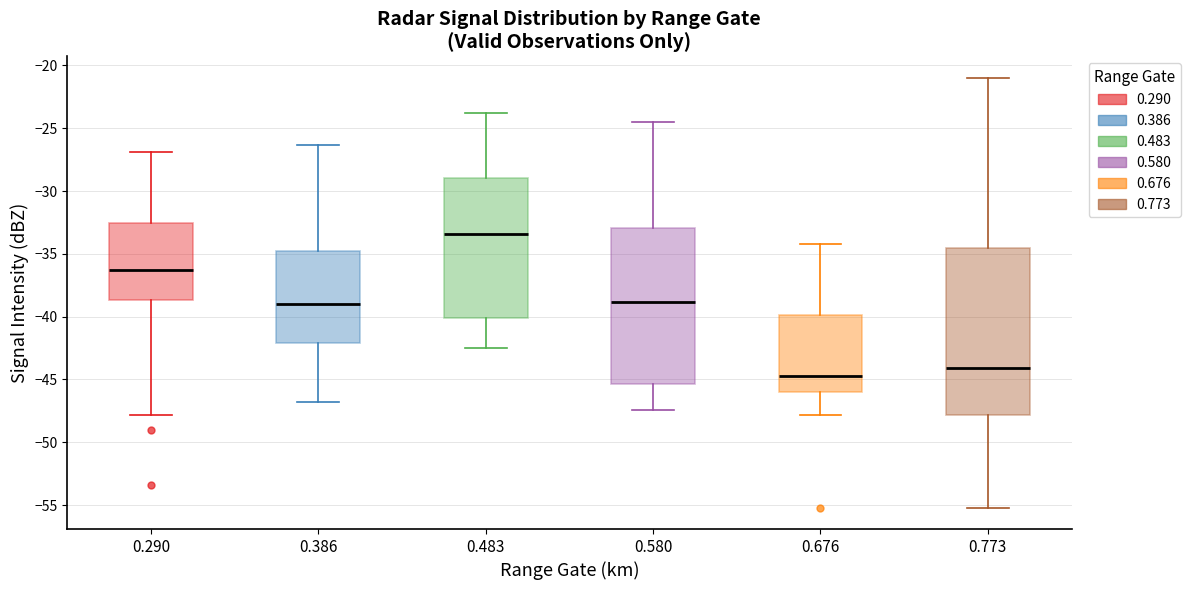

Reading left to right, read every box against the y-axis: the position of its median line, the range the box covers, and the ends of its whiskers. The values are not printed on the chart, so give them approximately, as read against the axis.

0.290: median -36.0, box -38.5 to -32.5, whiskers -48.0 to -27.0
0.386: median -39.0, box -42.0 to -35.0, whiskers -47.0 to -26.5
0.483: median -33.5, box -40.0 to -29.0, whiskers -42.5 to -24.0
0.580: median -39.0, box -45.5 to -33.0, whiskers -47.5 to -24.5
0.676: median -44.5, box -46.0 to -40.0, whiskers -48.0 to -34.0
0.773: median -44.0, box -48.0 to -34.5, whiskers -55.0 to -21.0